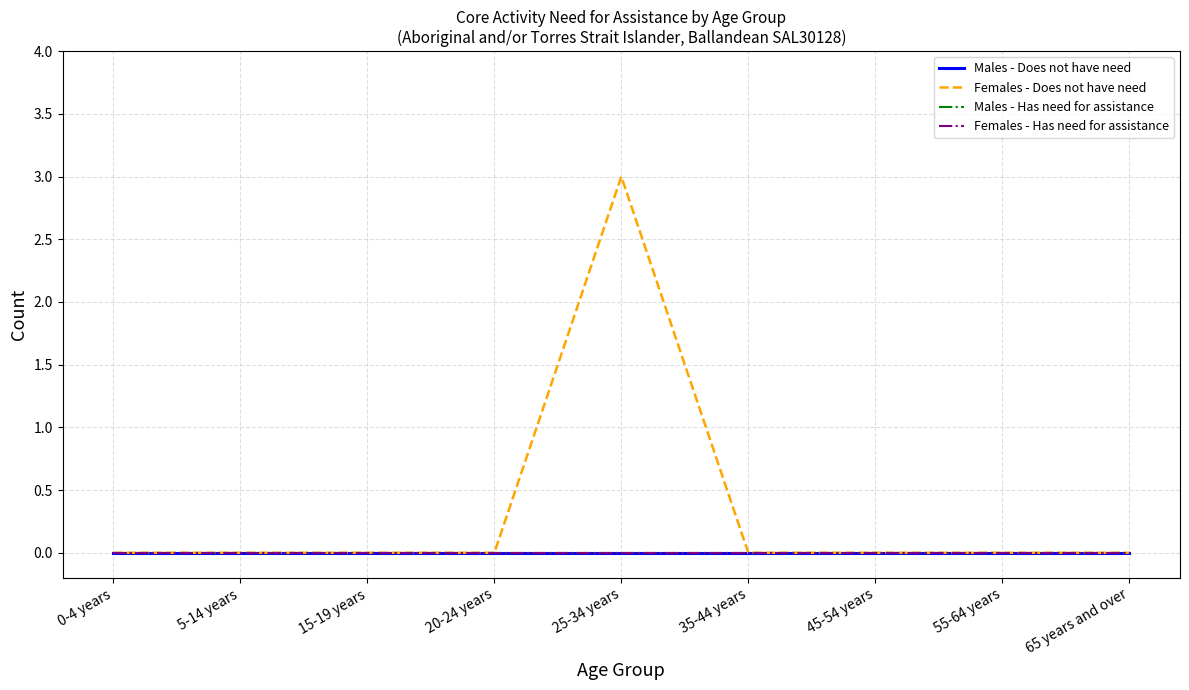

Does the chart display data point markers on the line(s)?

No